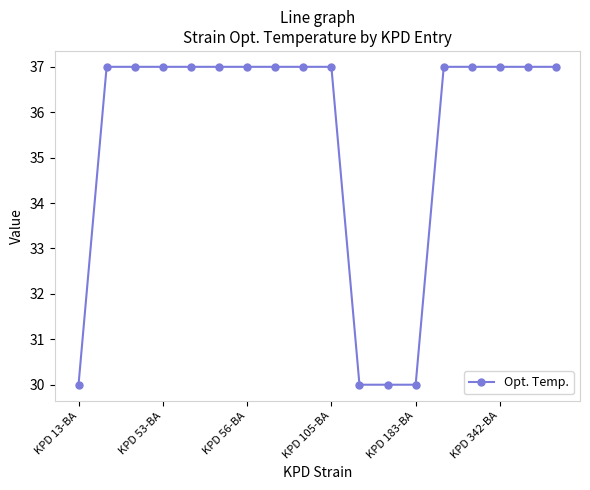

What is the difference between the maximum and minimum values?

7